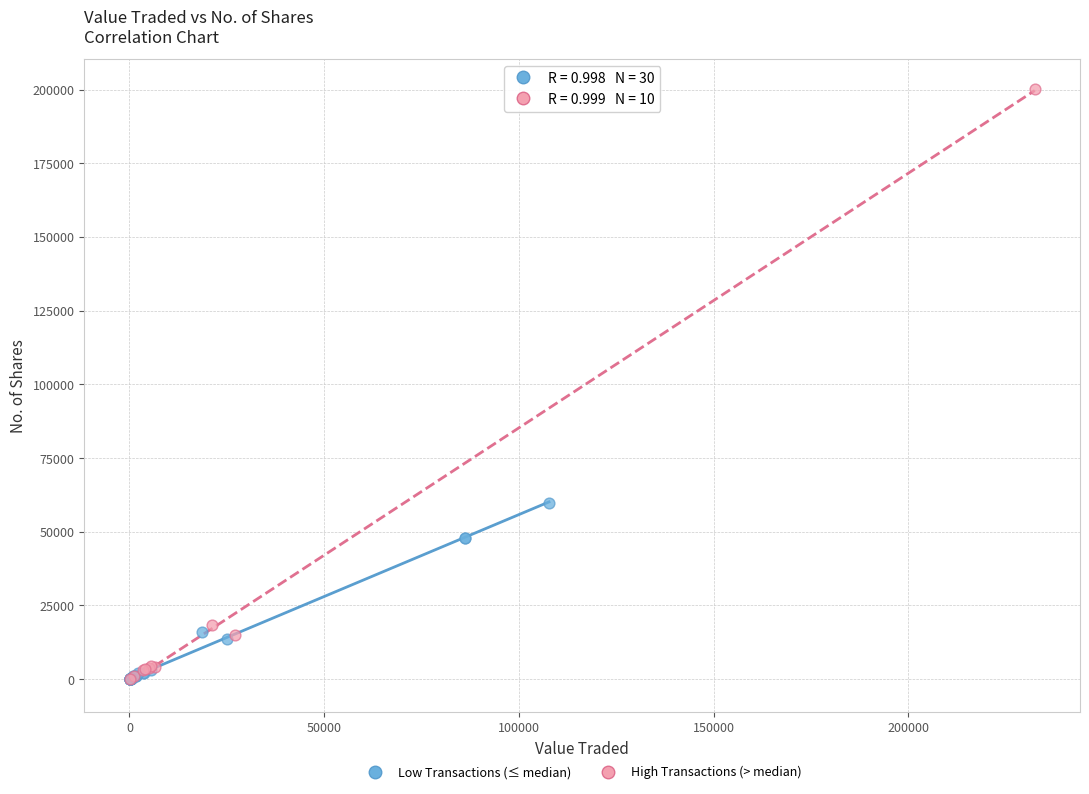

Which series contains the highest Y value?

High Transactions (> median)